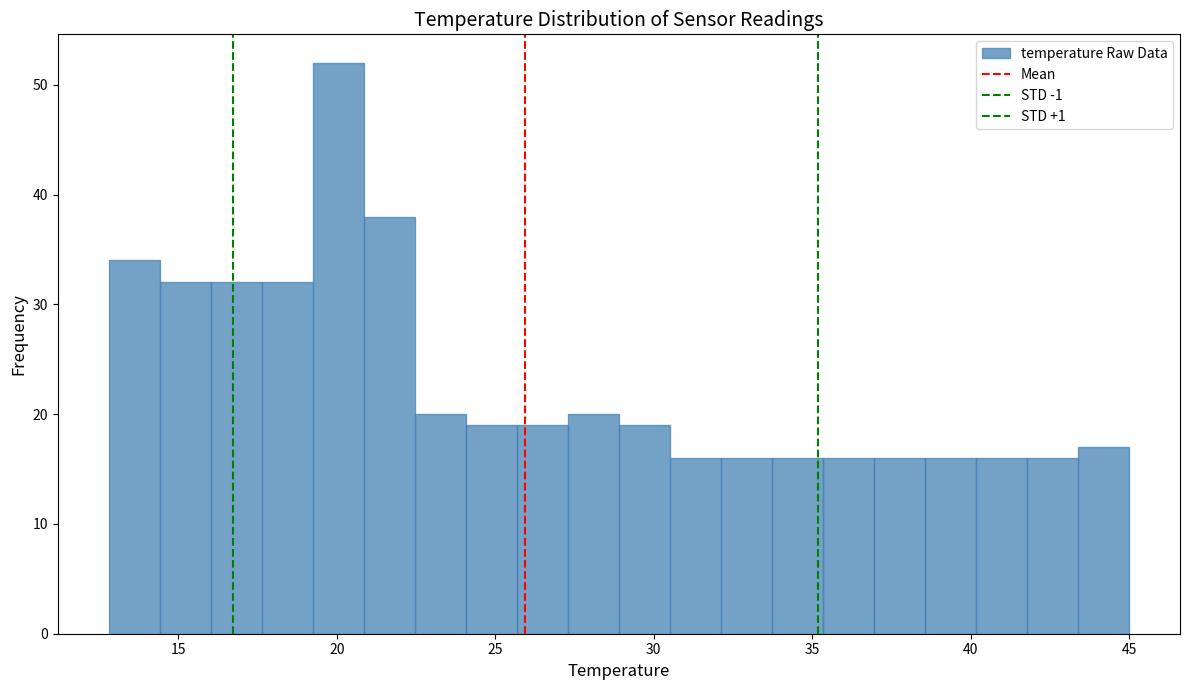

Read against the x-axis, roughly where is the centre of the tallest bar?

20.0